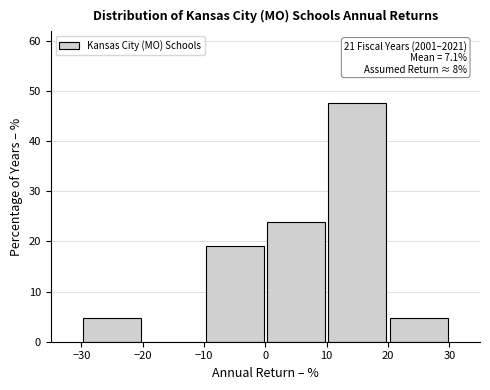

Which range on the x-axis has the tallest bar?

10 to 20